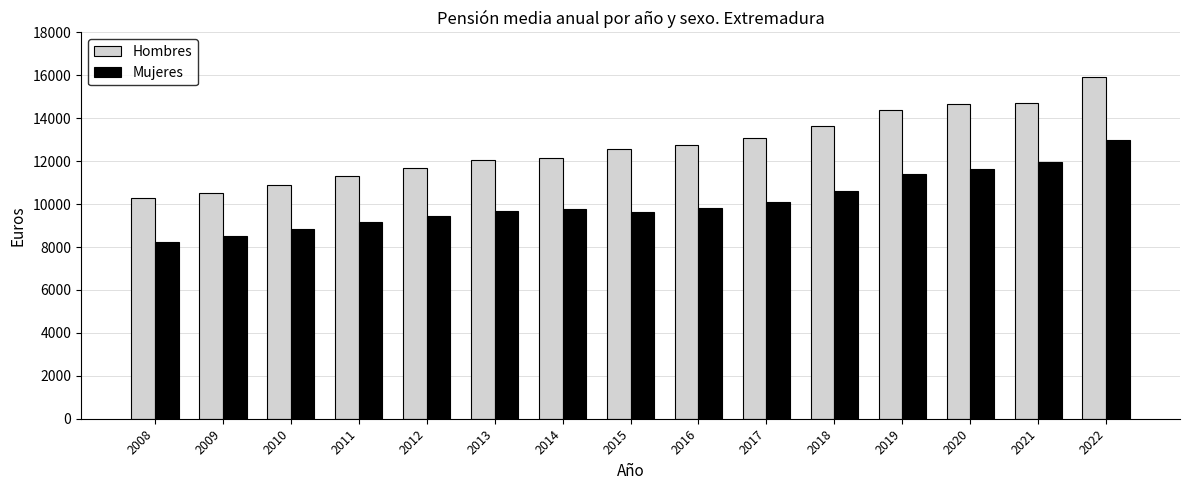

How many data points in Hombres are less than 12584?

7